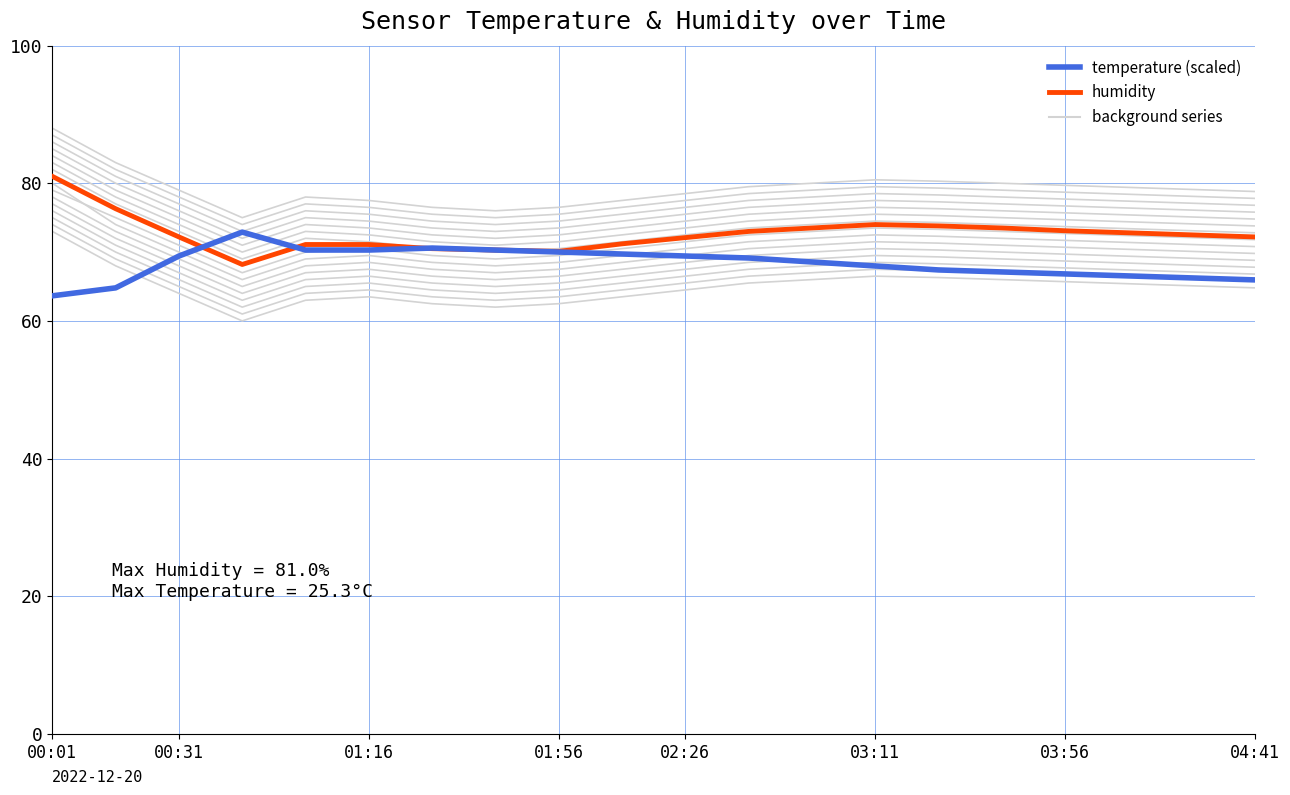

How many series are shown in this chart?

2